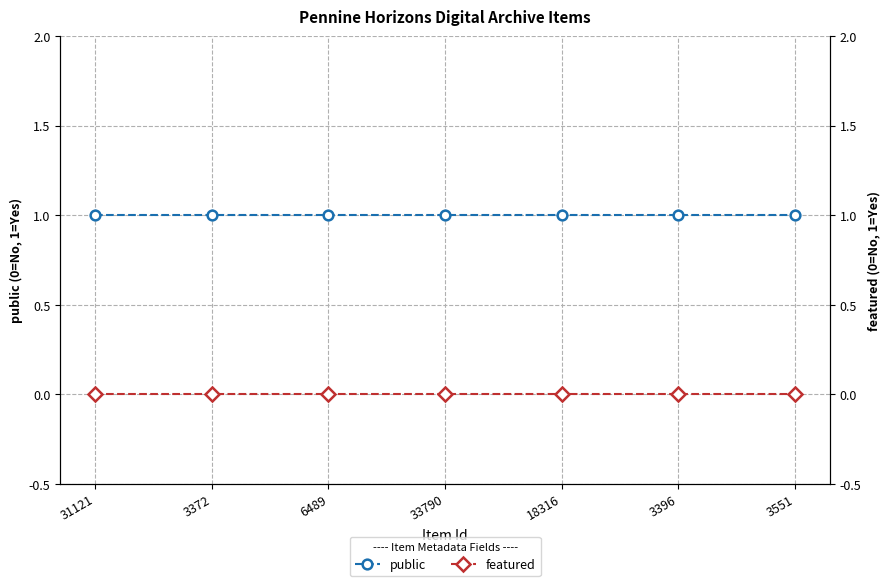

True or false: public and featured cross at least once.

False